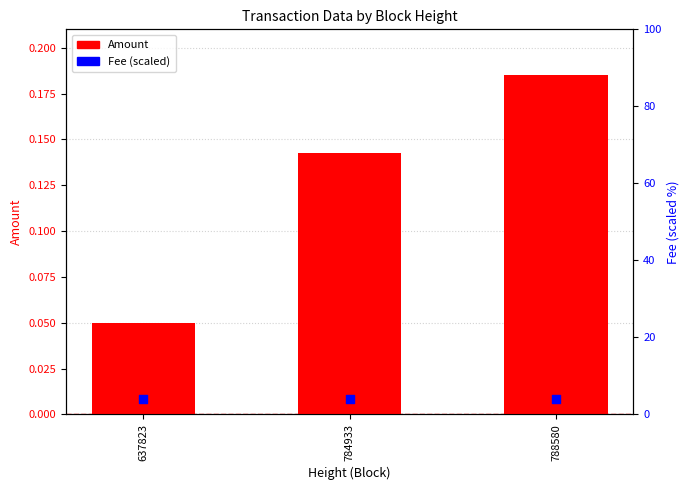

At how many categories does at least one series exceed 2?

3